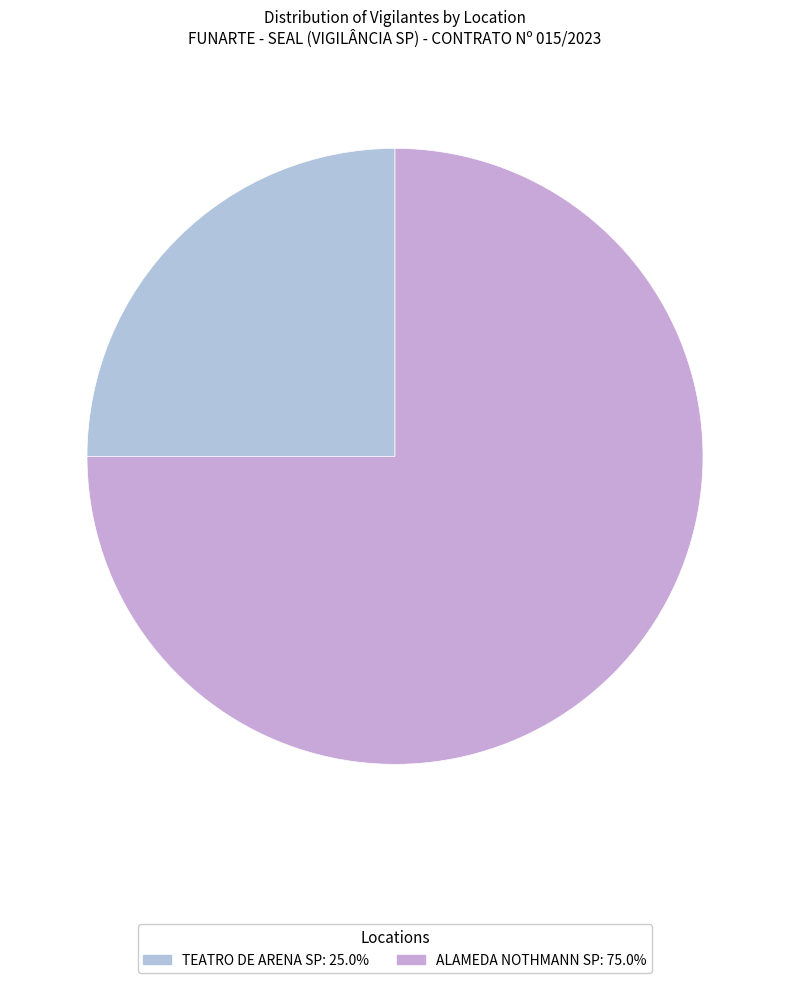

What is the smallest slice in the pie chart?

TEATRO DE ARENA SP